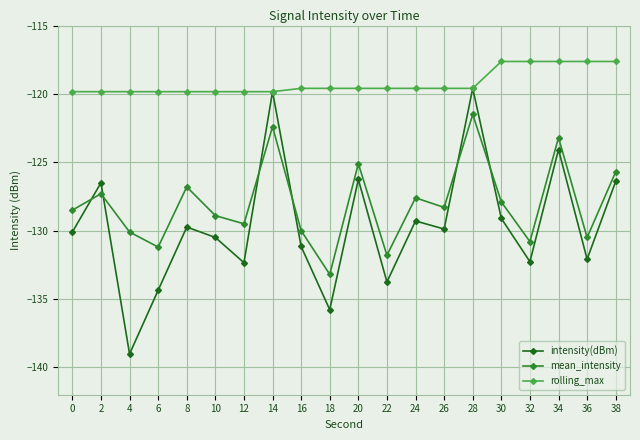

What is the difference between the maximum and minimum values in the rolling_max series?

2.2